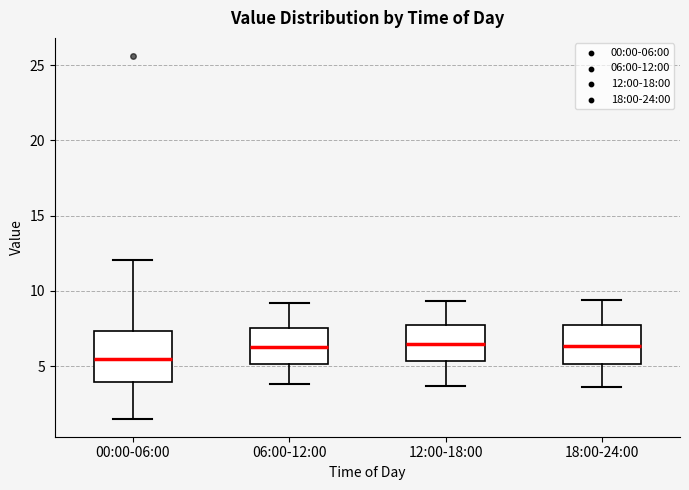

Which box is the tallest, from its lower edge to its upper edge?

00:00-06:00